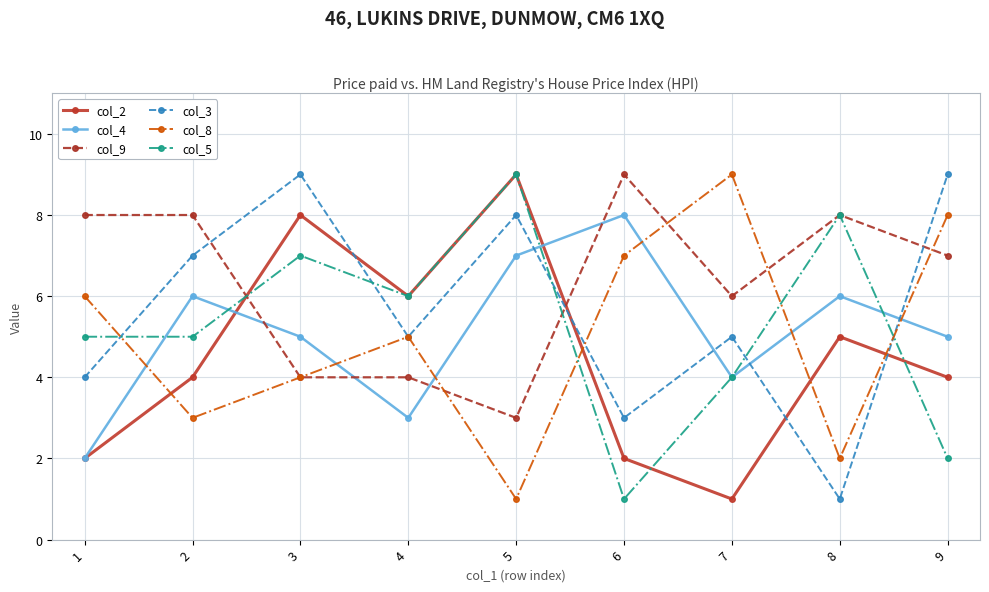

True or false: col_8 has a value of 4 at 3.

True